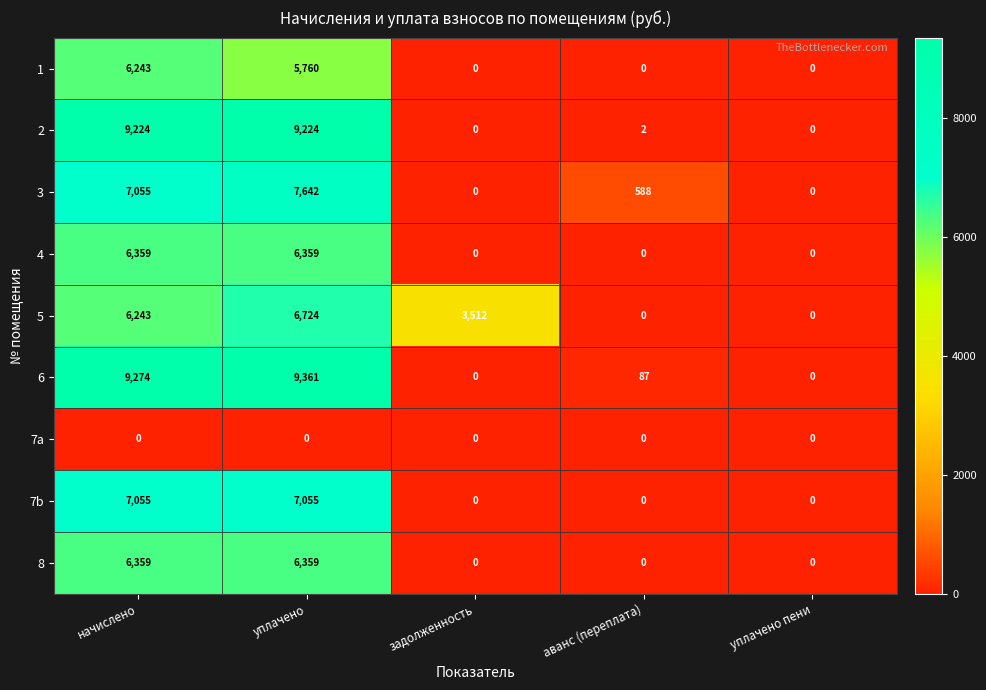

The value of 3 at аванс (переплата) is 890. True or false?

False